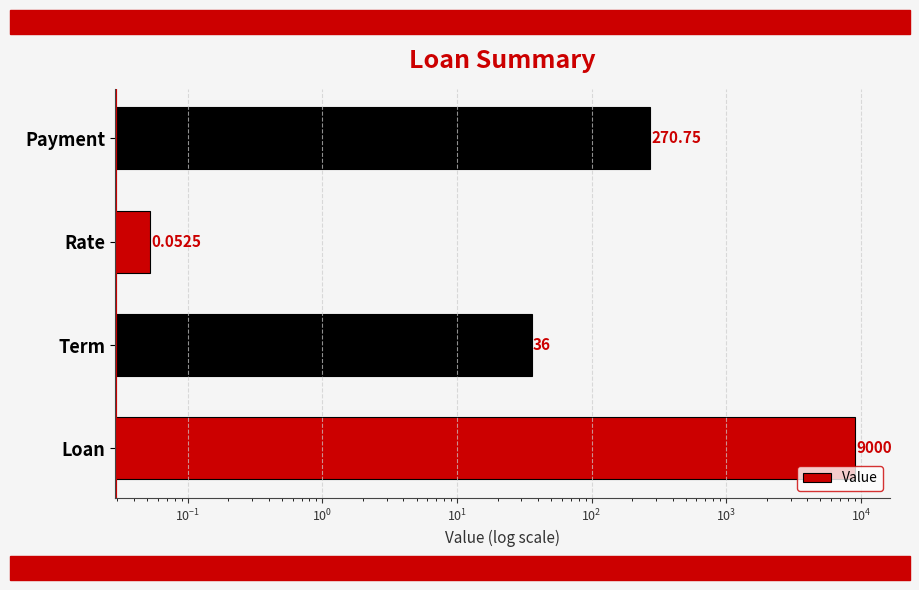

What is the value of the 2nd bar from the left?

36.0